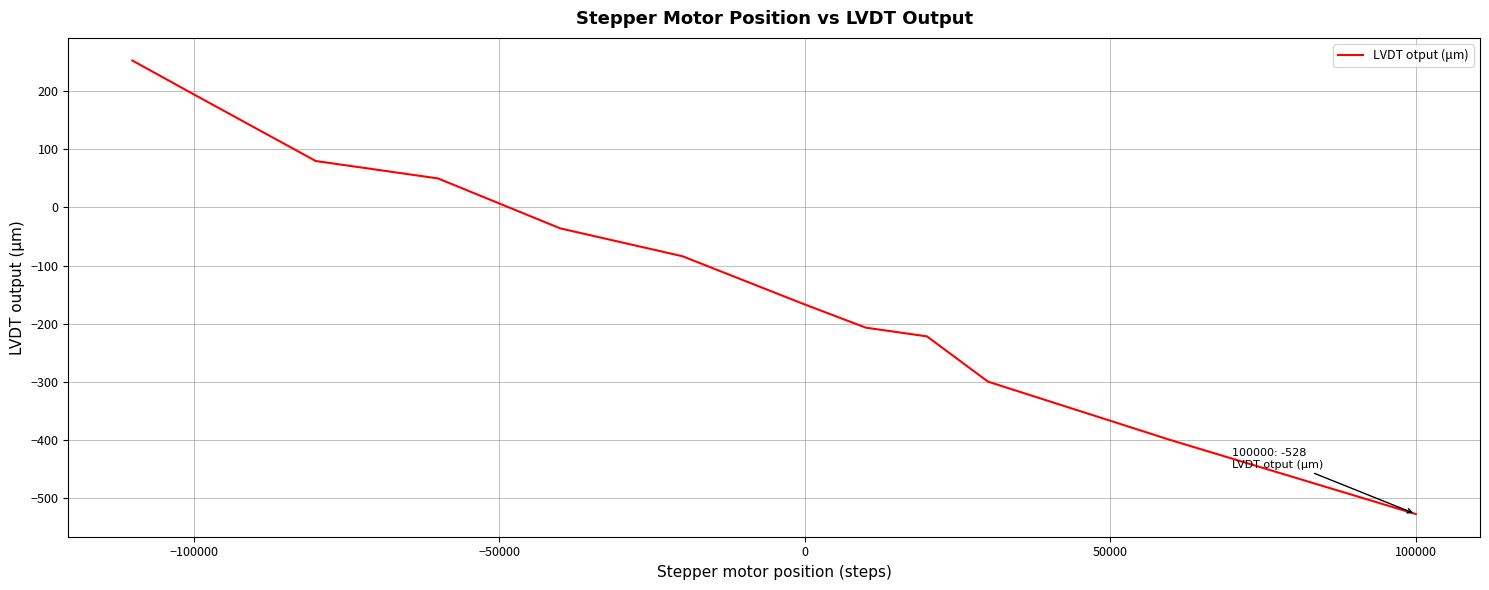

What is the smallest value displayed?

-528